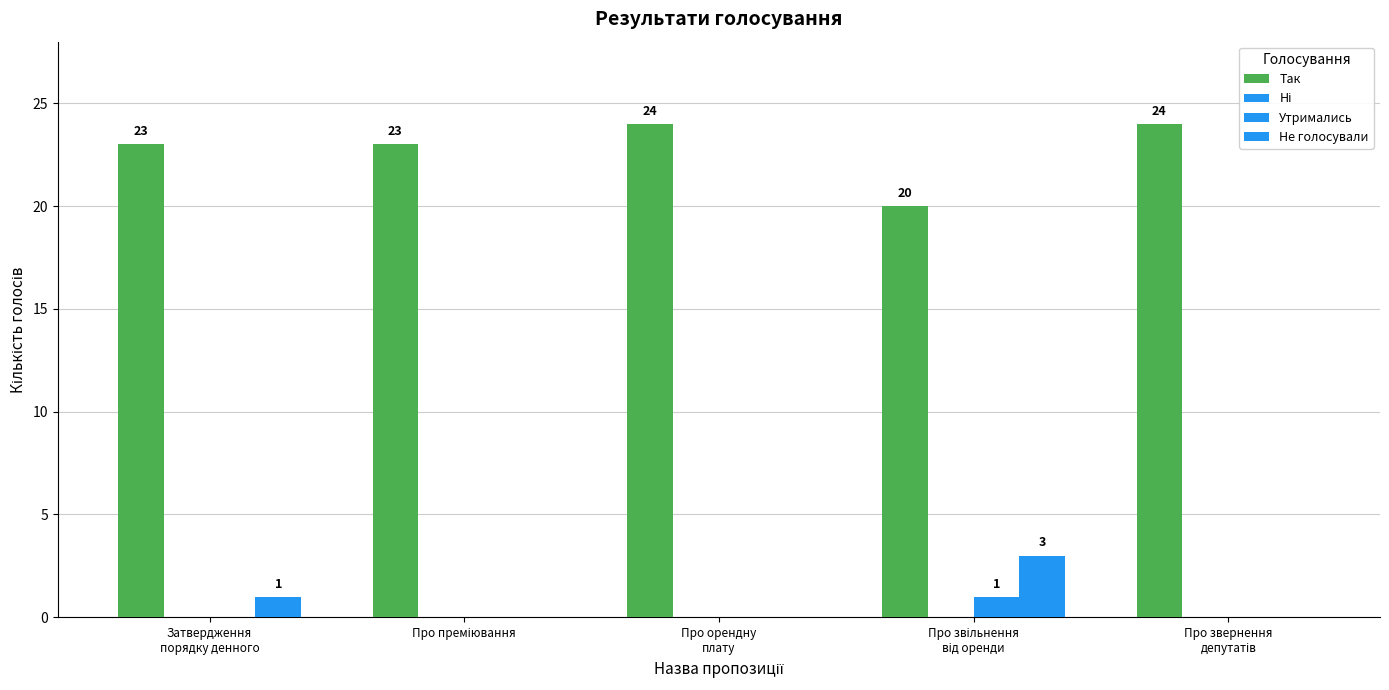

What is the difference between the second highest and minimum values in the Не голосували series?

1